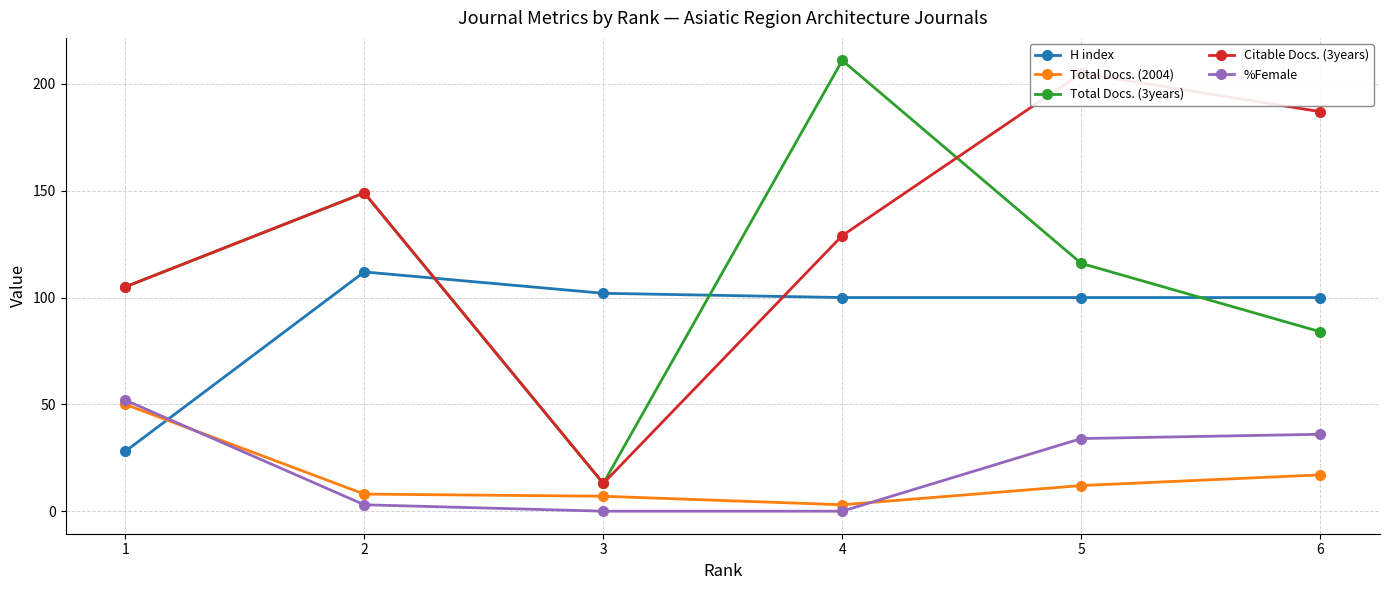

What is the sum of all %Female values?

125